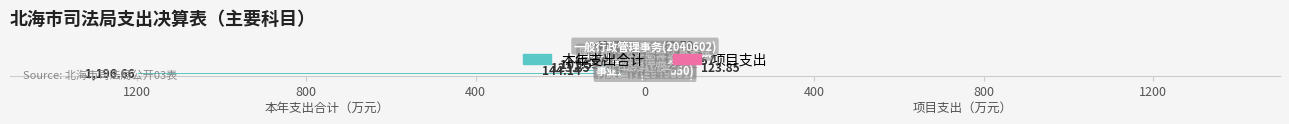

Reading left to right, transcribe all the data shown in this chart.

本年支出合计: -1196.7	-144.1	-123.8	-101.5	-82.6	-59.8	-49.6	-42.9	-46.4	-33.8
项目支出: 0.0	0.0	123.8	0.0	82.6	59.8	49.6	42.9	0.0	33.8